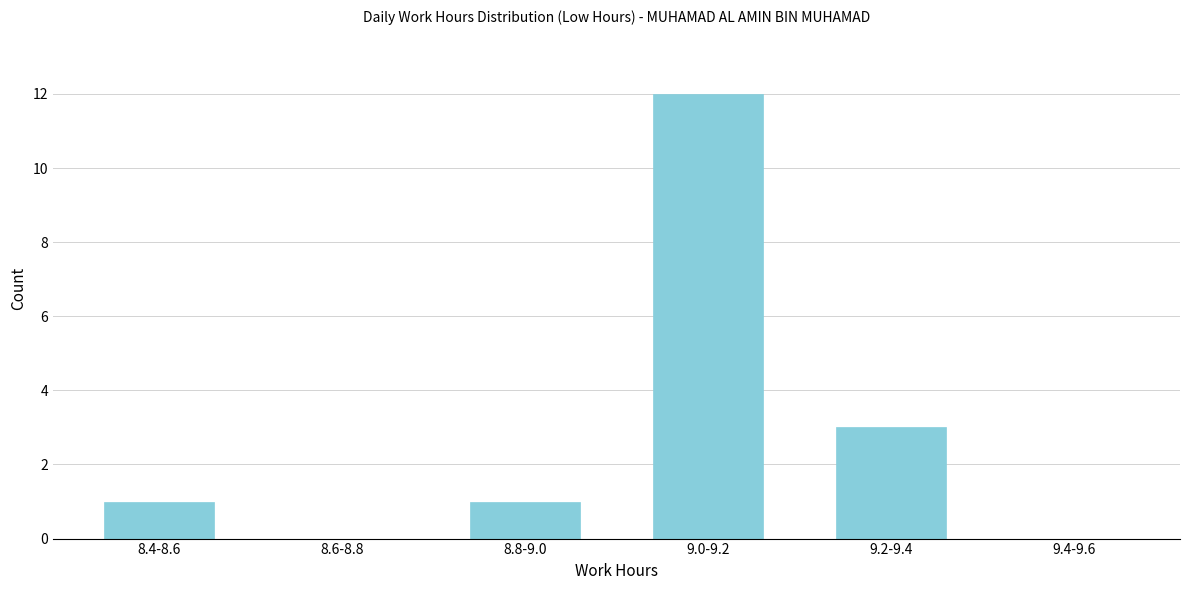

Reading left to right, what are all the values shown in this chart?

8.4-8.6=1	8.6-8.8=0	8.8-9.0=1	9.0-9.2=12	9.2-9.4=3	9.4-9.6=0